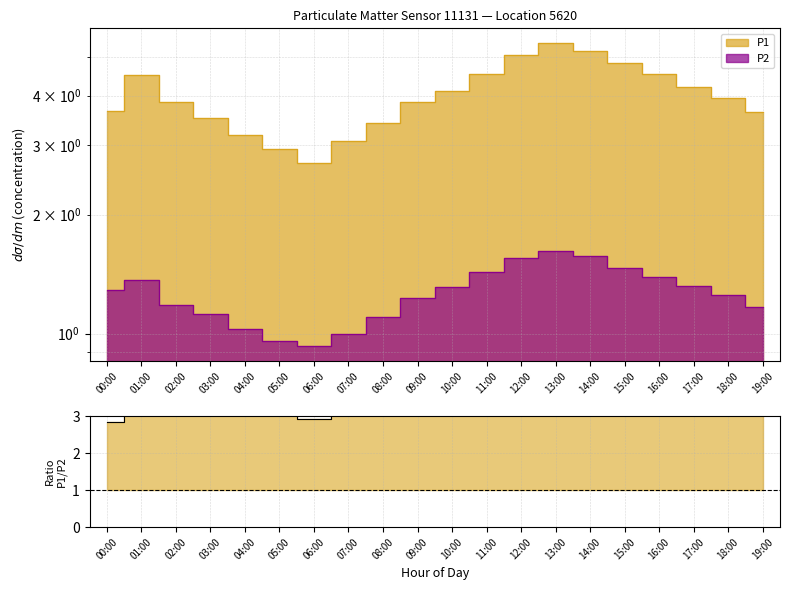

Which label corresponds to the largest value in the chart?

13:00